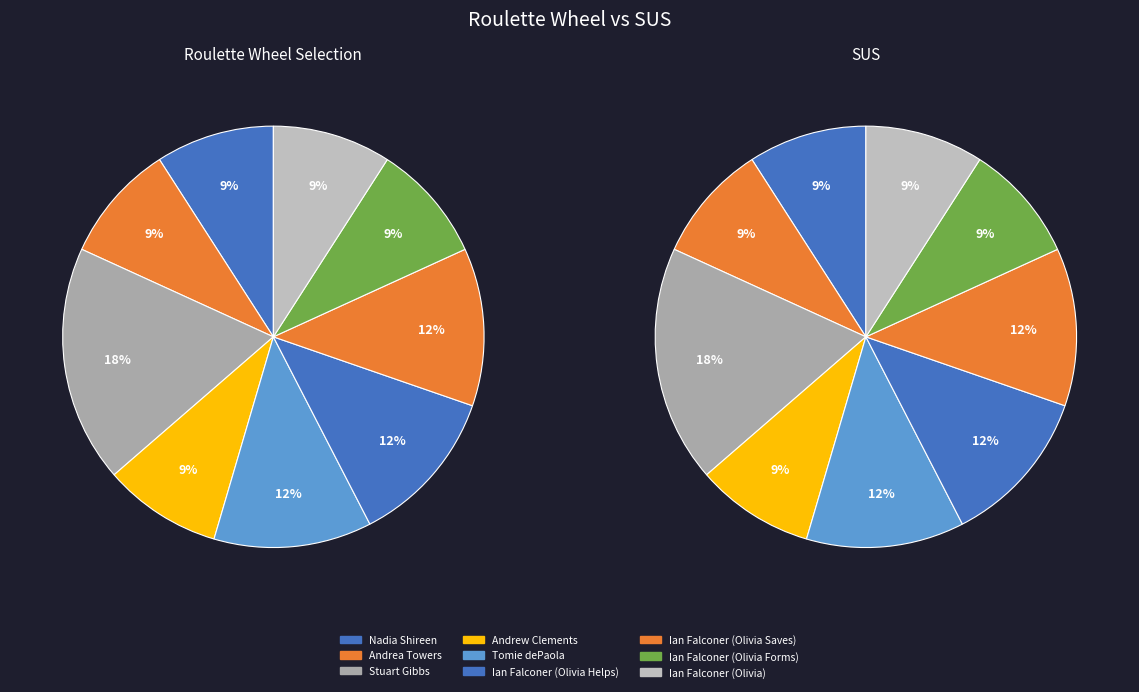

What percentage is the Stuart Gibbs slice, to the nearest percent?

18%